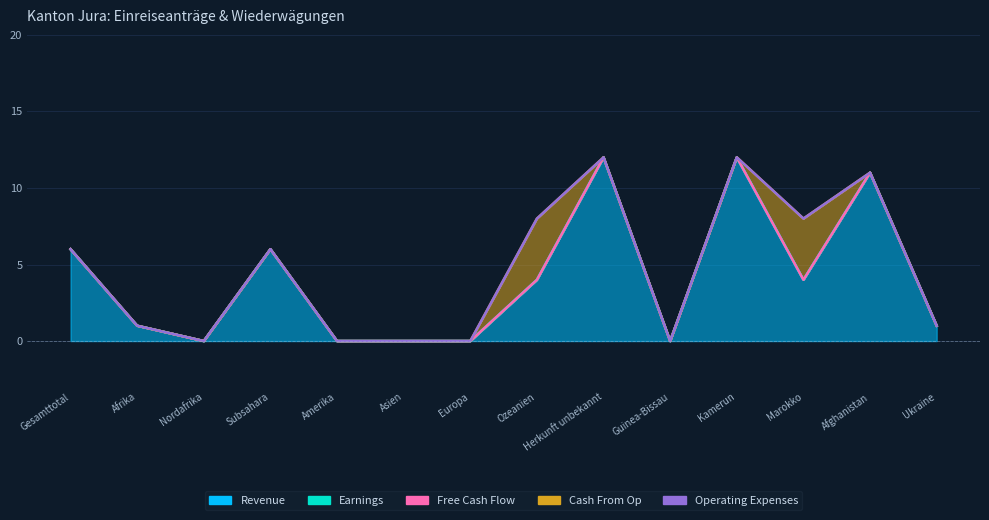

What is the label of the 10th point from the left?

Guinea-Bissau